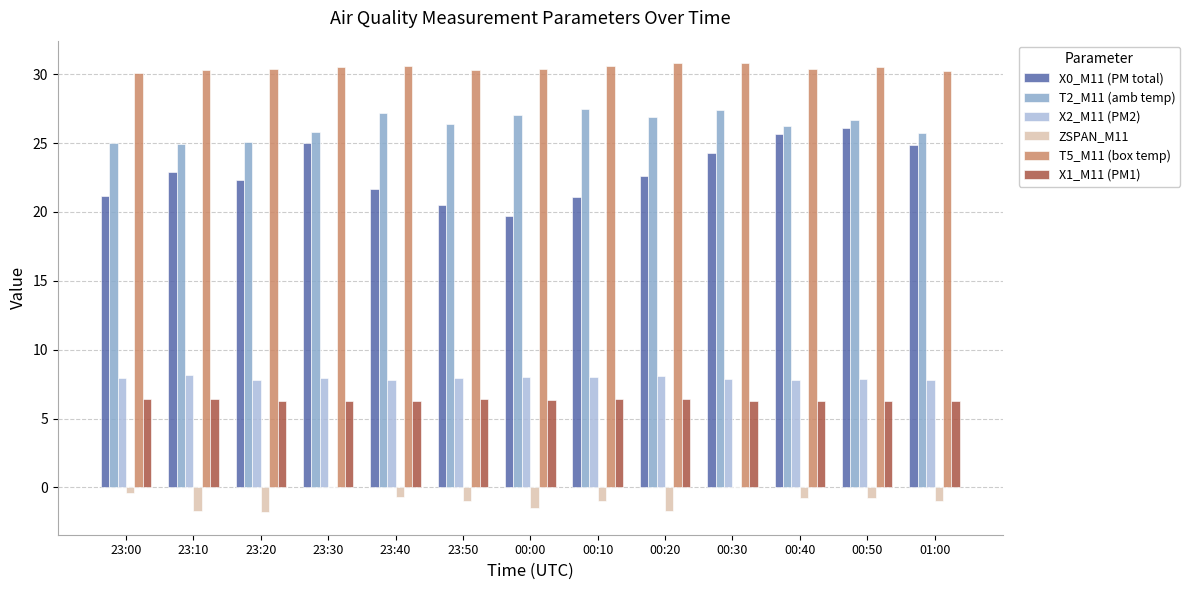

Which series has the largest total across all categories?

T5_M11 (box temp)